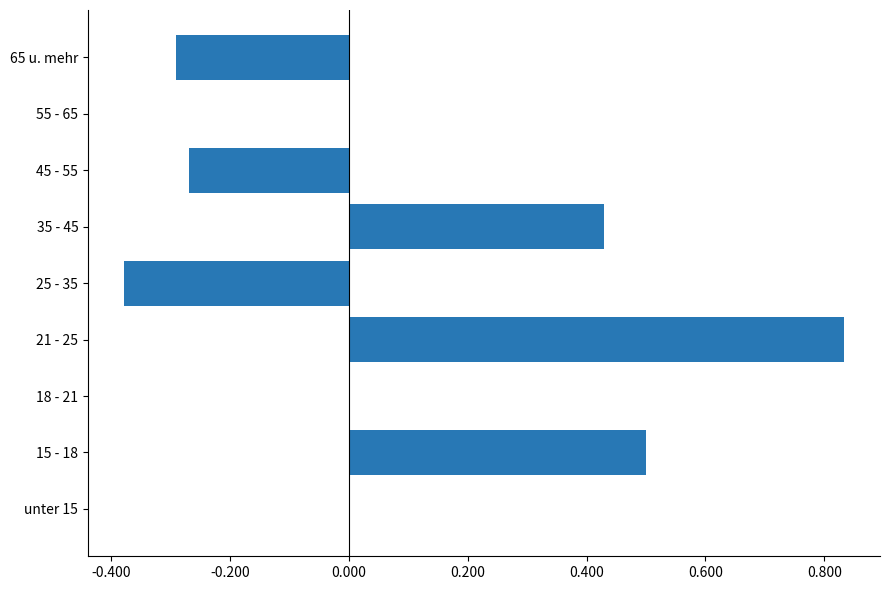

What is the change in value from unter 15 to 35 - 45?

+0.4